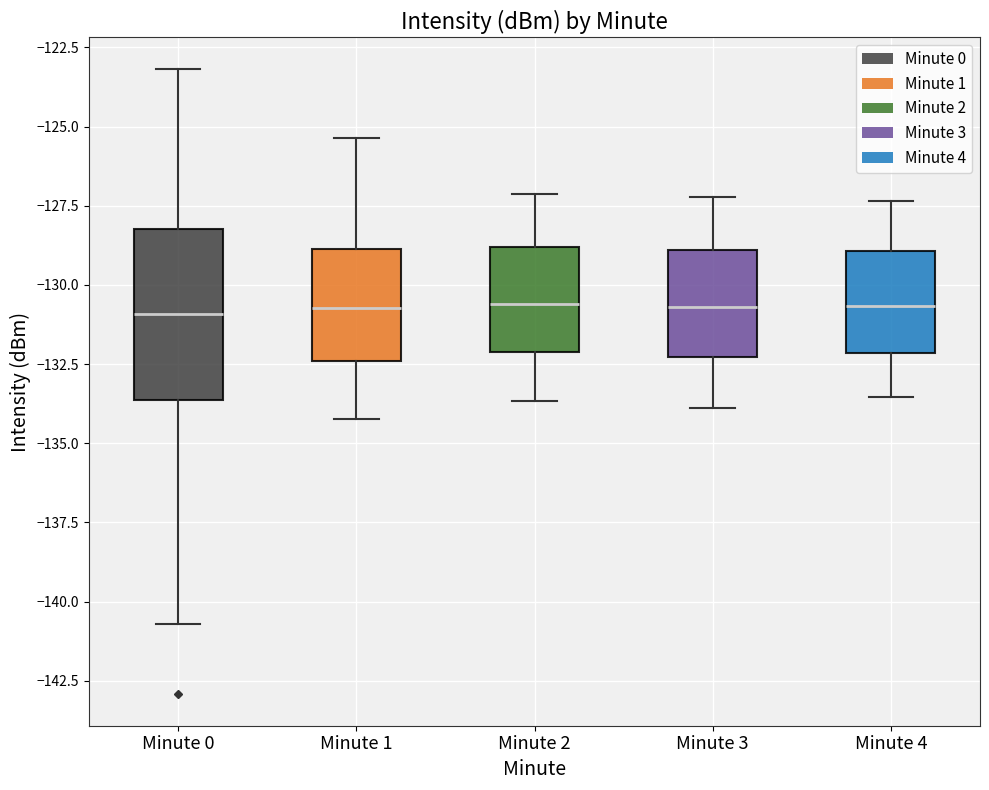

Which box is the tallest, from its lower edge to its upper edge?

Minute 0